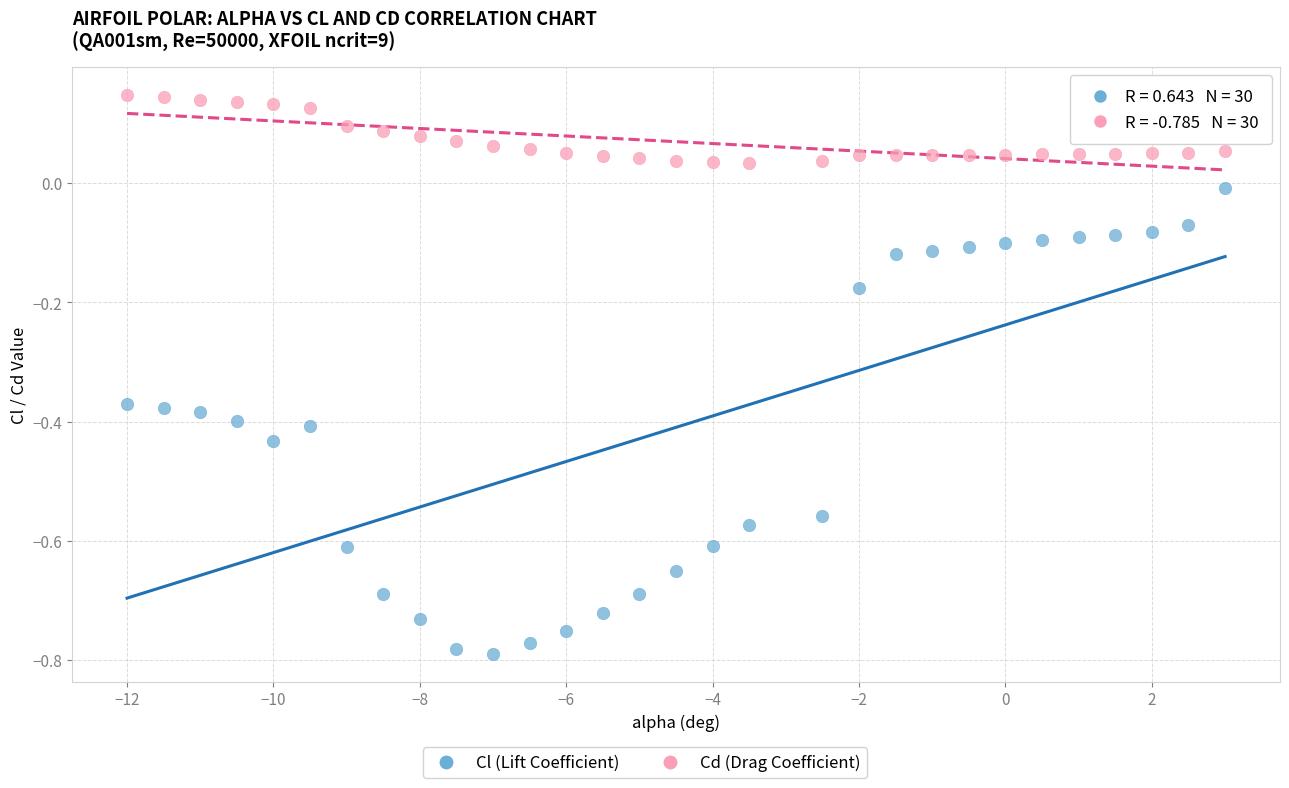

Which series reaches the minimum Y coordinate?

Cl (Lift Coefficient)